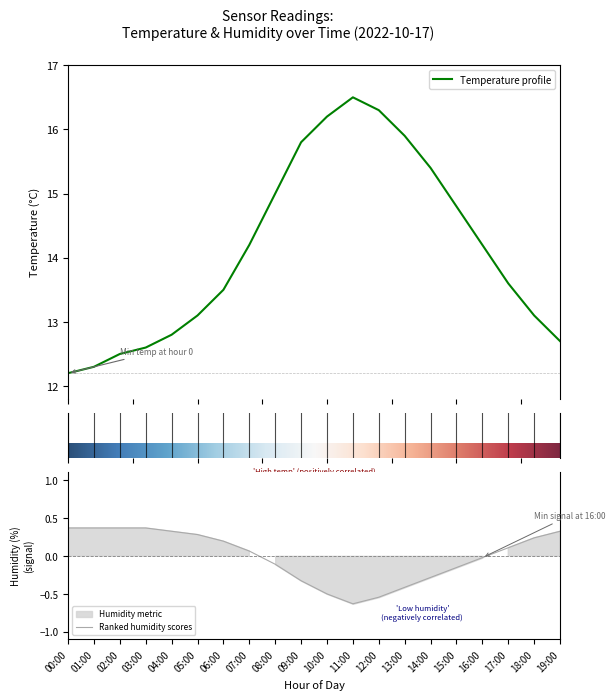

What is the total value across all series at 11:00?

15.9